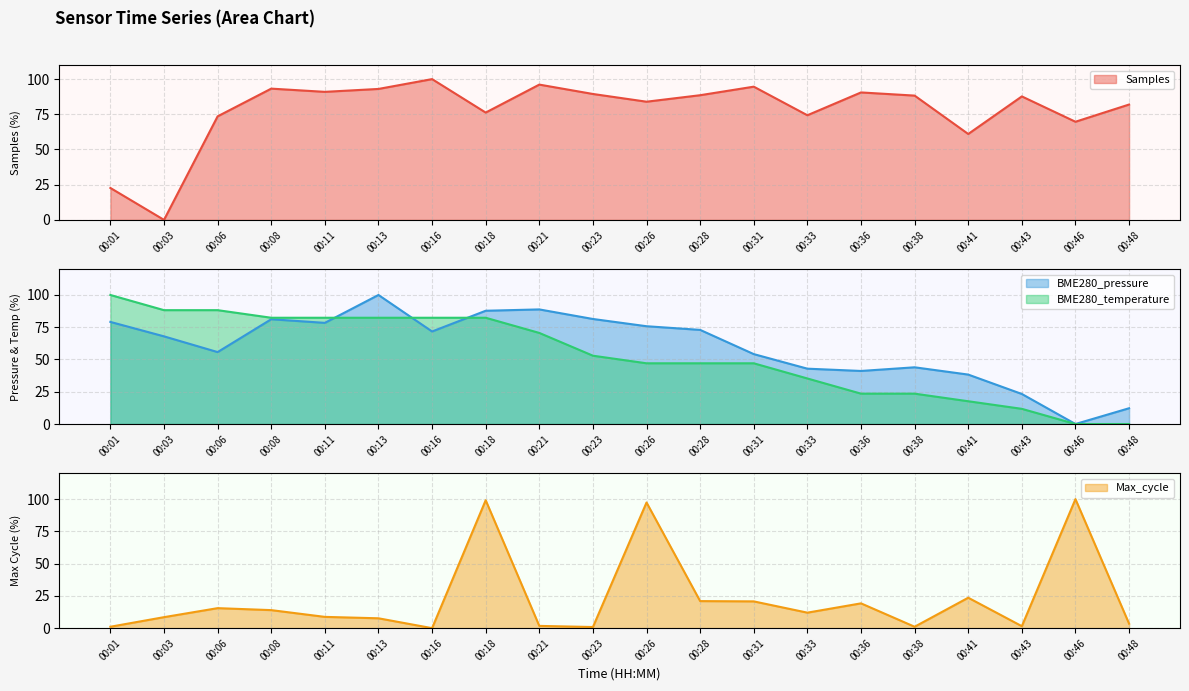

Does the chart display data point markers on the line(s)?

No